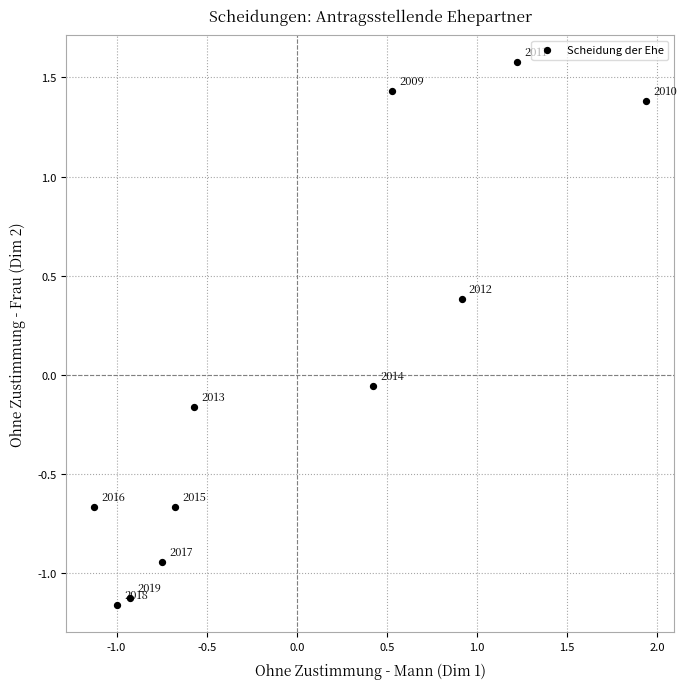

What is the range of Y values (max minus min)?

2.7